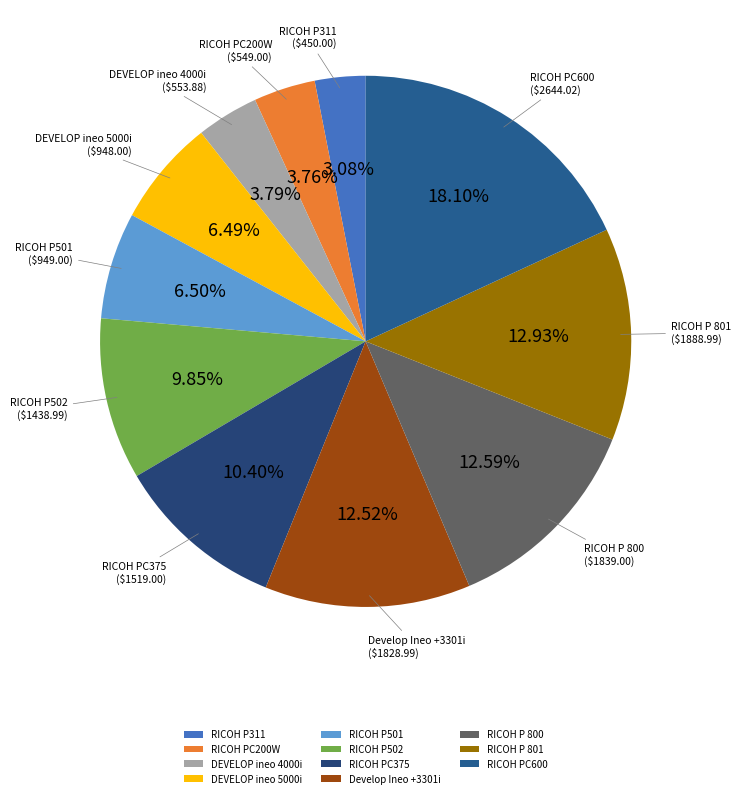

Which category has the smallest portion of the pie?

RICOH P311